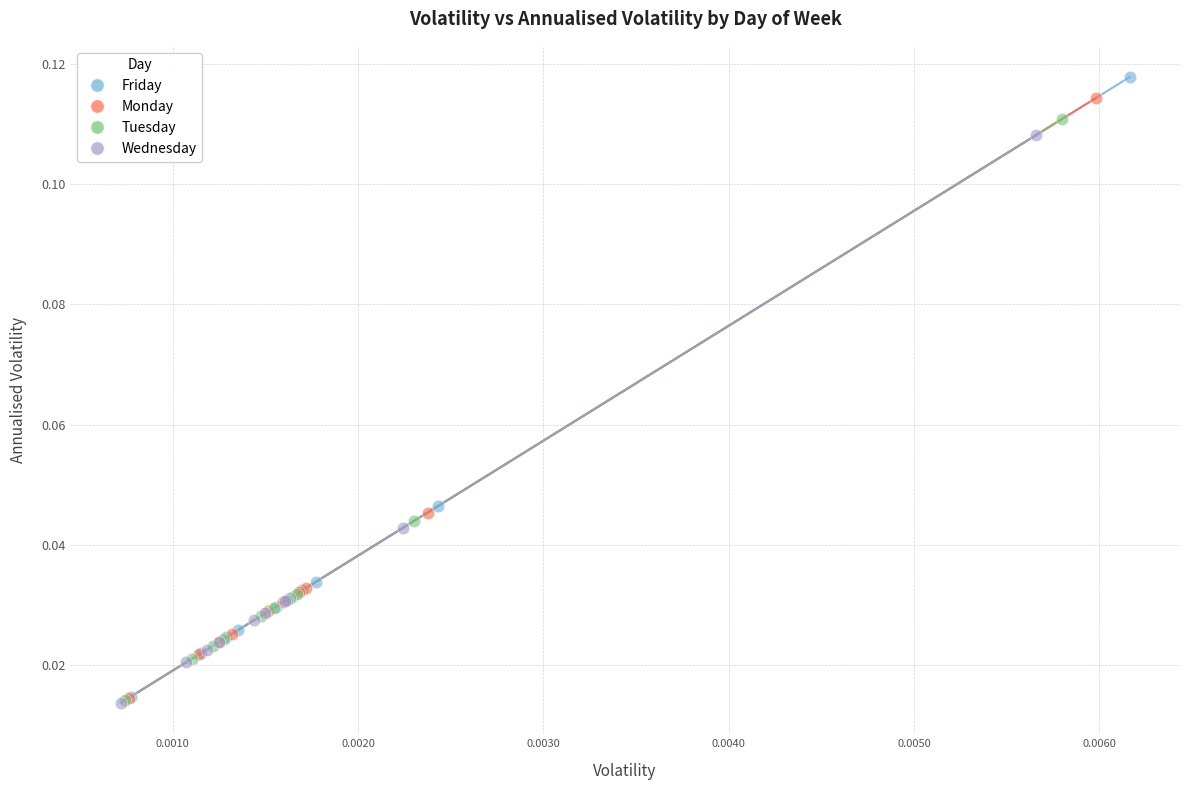

Which series has the widest spread of Y values?

Friday